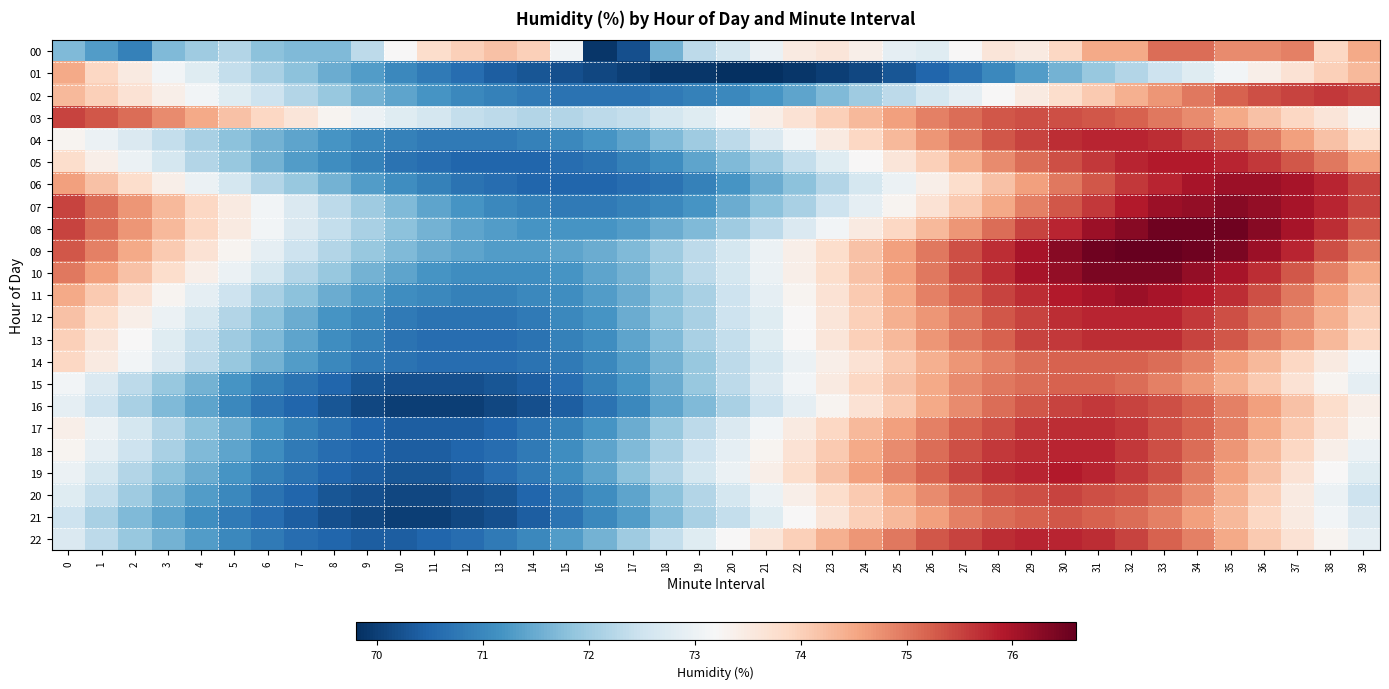

At which category is the sum across all series the highest?

32